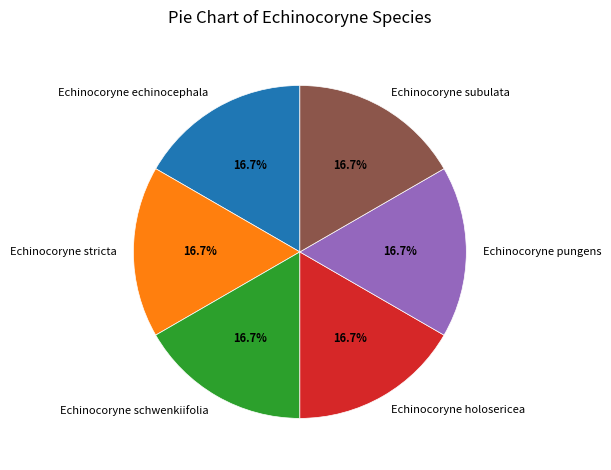

What percentage is the Echinocoryne stricta slice, to the nearest percent?

17%